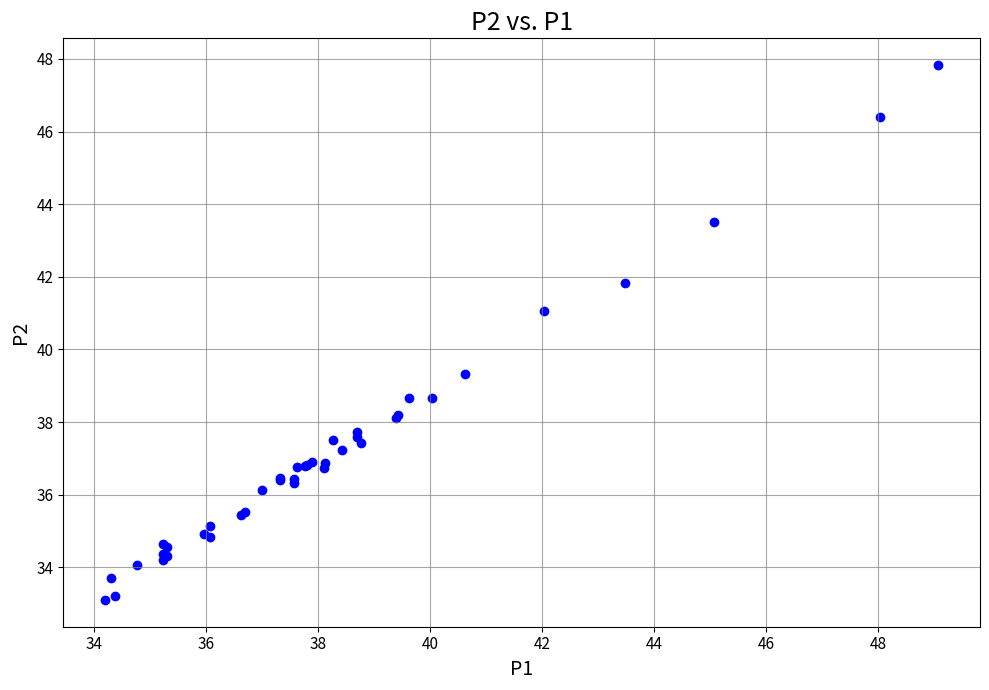

What Y value in the scatter plot is closest to 40?

39.3